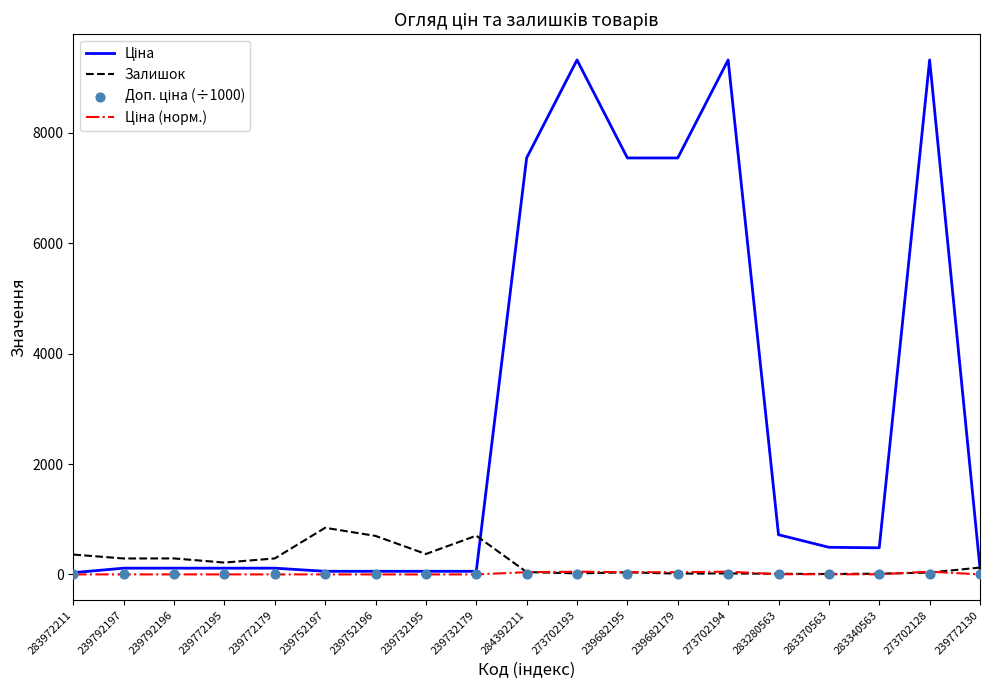

Is the value of Ціна (норм.) at 239732195 greater than the value of Доп. ціна (÷1000) at 239682179?

No